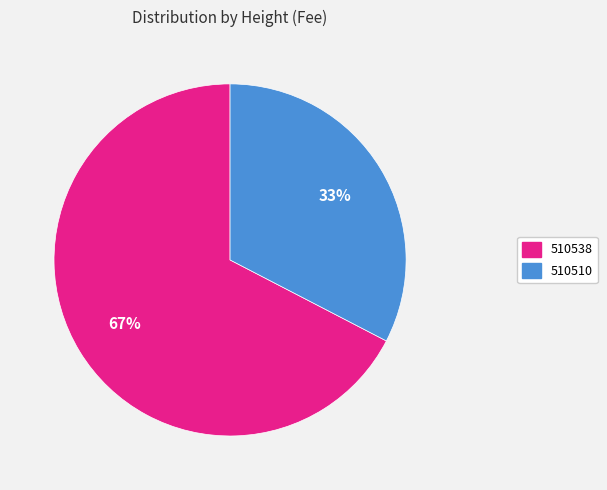

Is the sum of 510510 and 510538 greater than half?

Yes